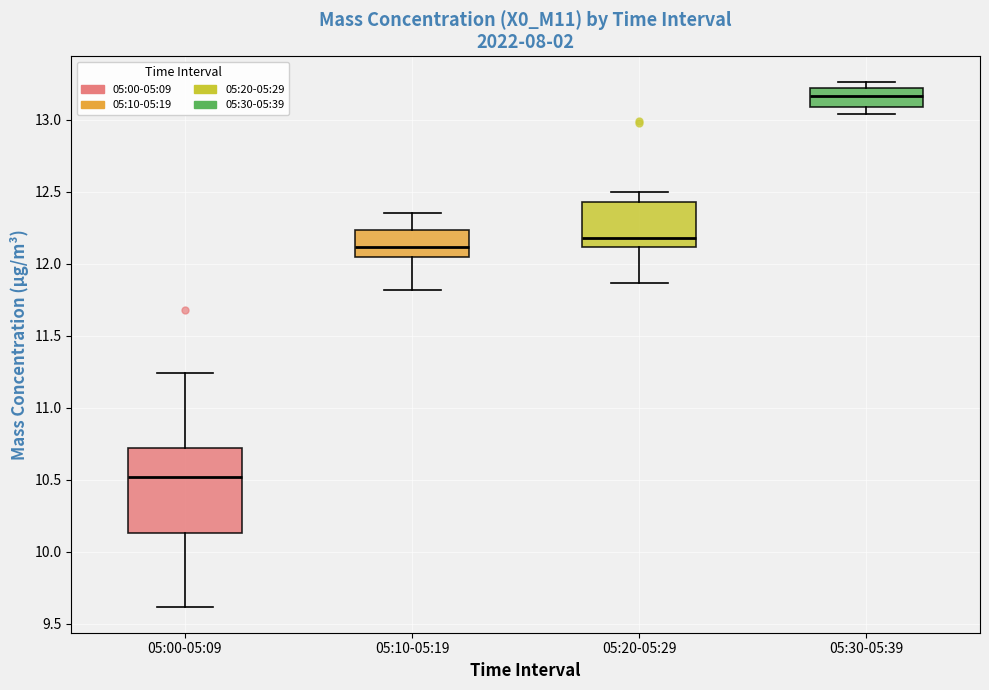

Reading left to right, read every box against the y-axis: the position of its median line, the range the box covers, and the ends of its whiskers. The values are not printed on the chart, so give them approximately, as read against the axis.

05:00-05:09: median 10.50, box 10.15 to 10.70, whiskers 9.60 to 11.25
05:10-05:19: median 12.10, box 12.05 to 12.25, whiskers 11.80 to 12.35
05:20-05:29: median 12.20, box 12.10 to 12.45, whiskers 11.85 to 12.50
05:30-05:39: median 13.15, box 13.10 to 13.20, whiskers 13.05 to 13.25